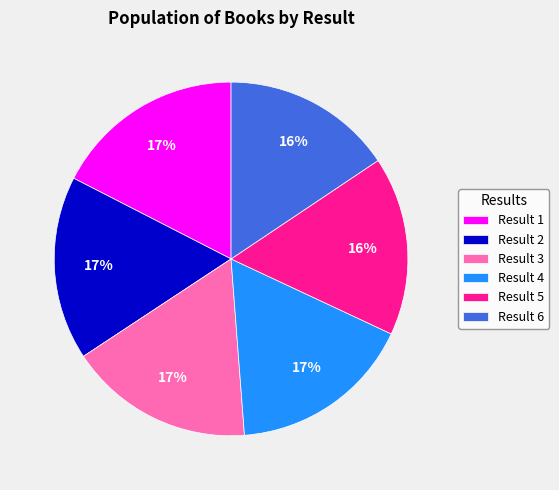

What percentage is the Result 1 slice, to the nearest percent?

17%